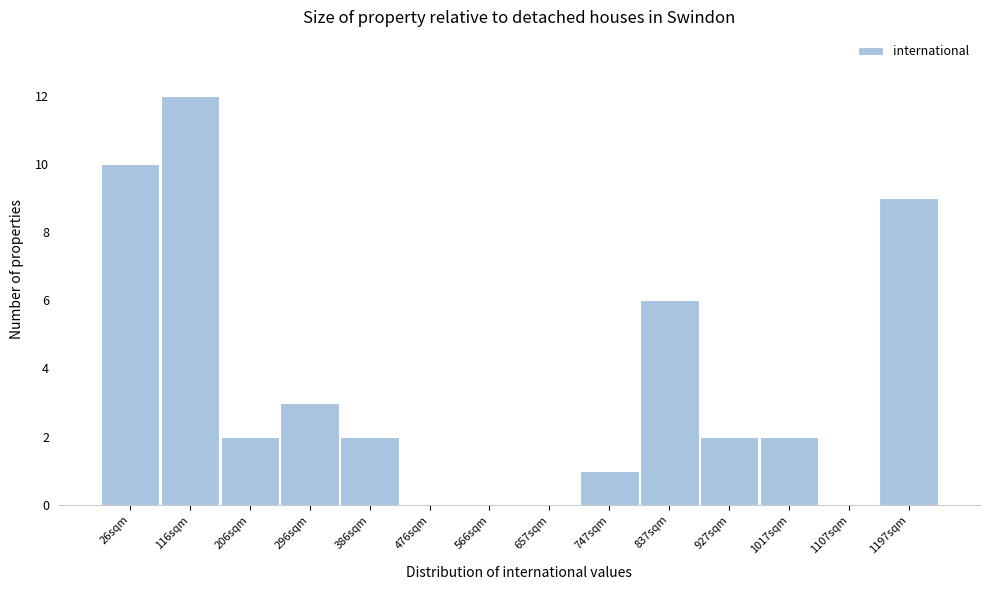

Reading left to right, transcribe all the data shown in this chart.

26sqm=10	116sqm=12	206sqm=2	296sqm=3	386sqm=2	476sqm=0	566sqm=0	657sqm=0	747sqm=1	837sqm=6	927sqm=2	1017sqm=2	1107sqm=0	1197sqm=9